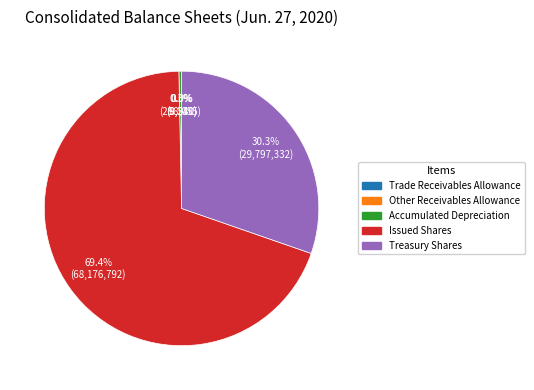

Which category has the biggest portion of the pie?

Issued Shares